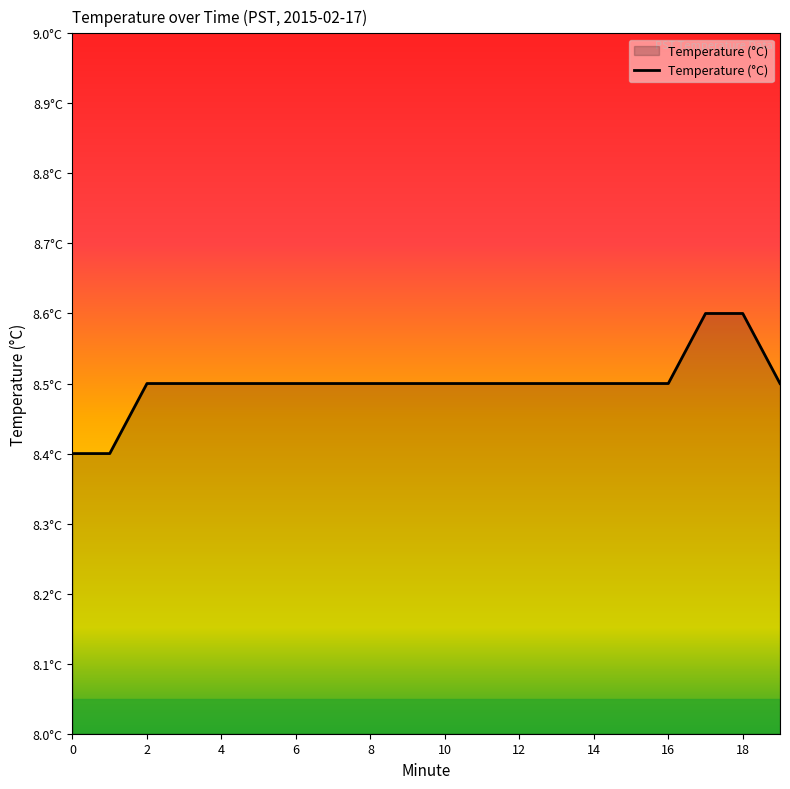

Is this an area chart (filled region under the line)?

Yes